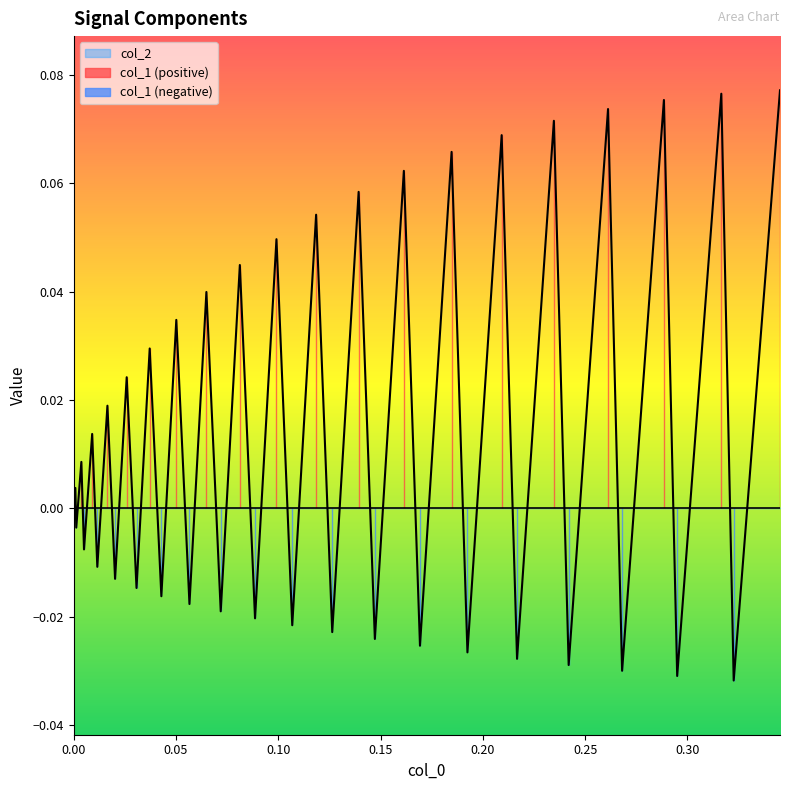

What is the difference between the maximum and minimum values?

0.1